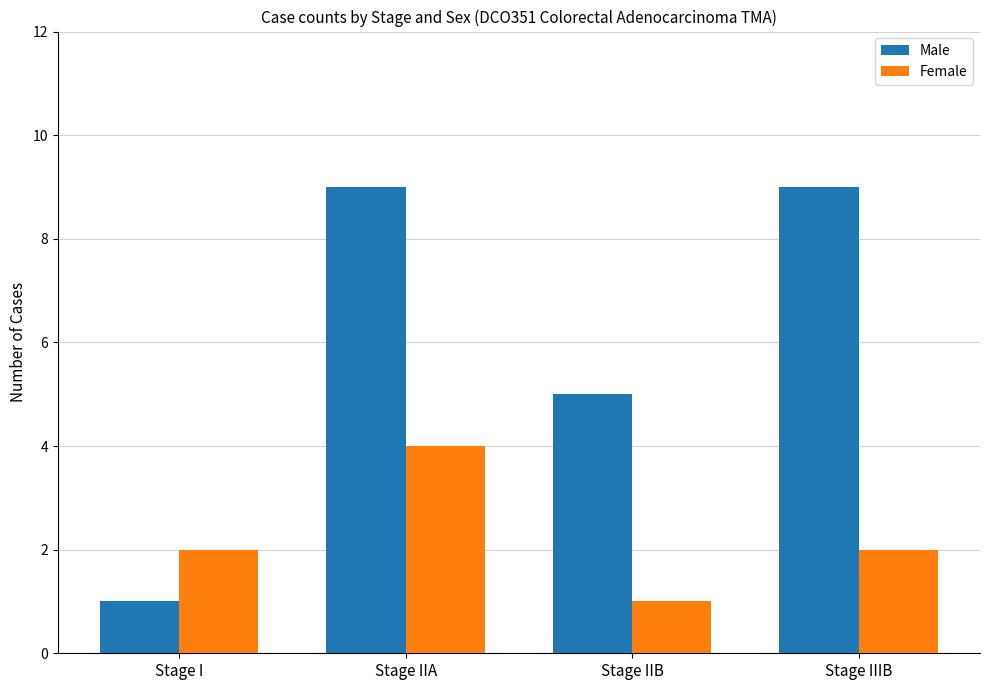

What is the value of the Female bar at the 2nd from the left?

4